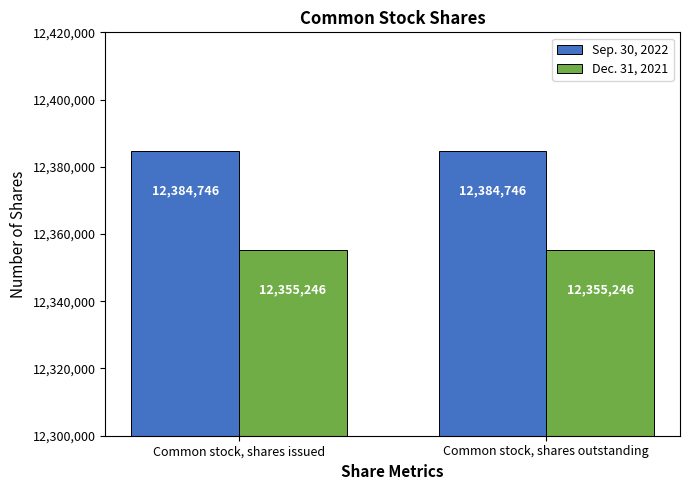

At how many categories does at least one series exceed 12373645?

2